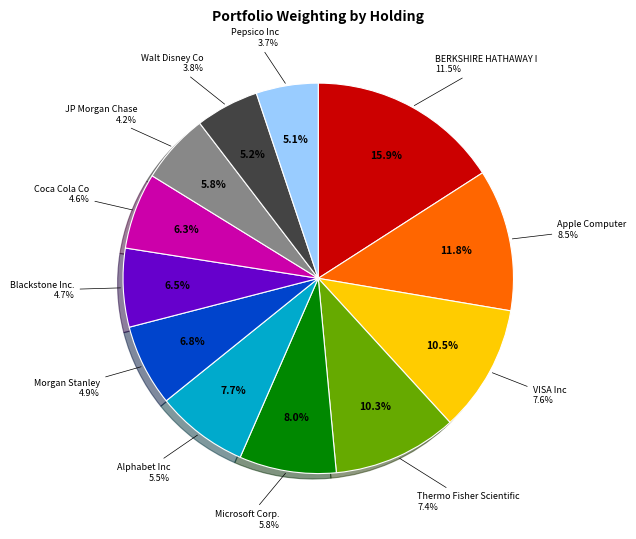

Combined, do JP Morgan Chase and Pepsico Inc account for over 50%?

No